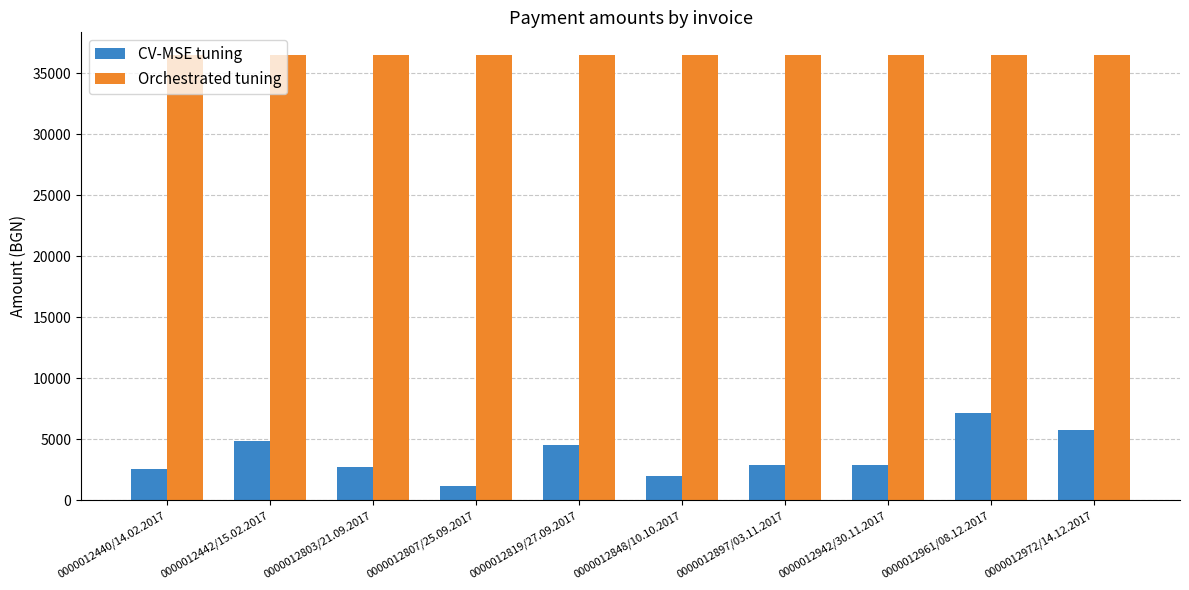

What is the spread (max minus min) of values at 0000012440/14.02.2017?

34015.2